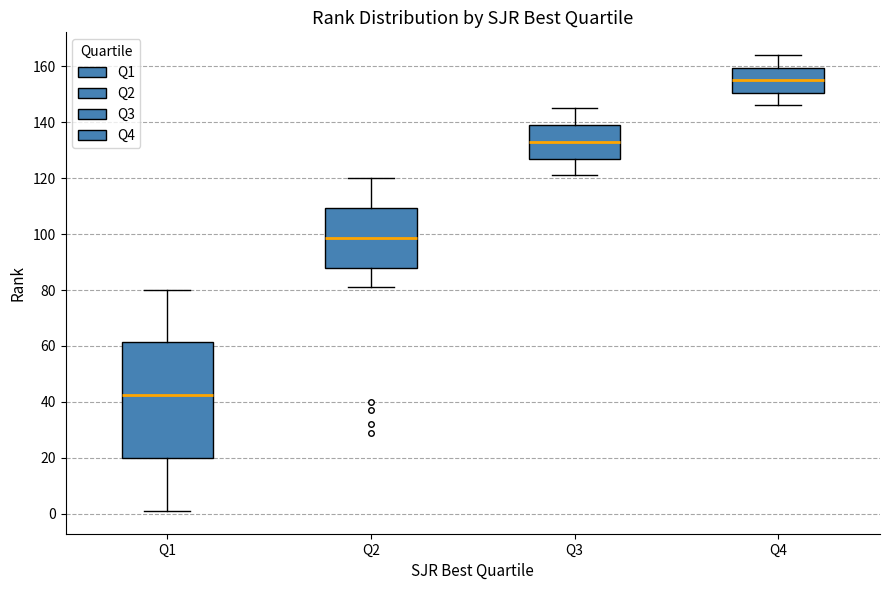

Which box's median line is the lowest?

Q1